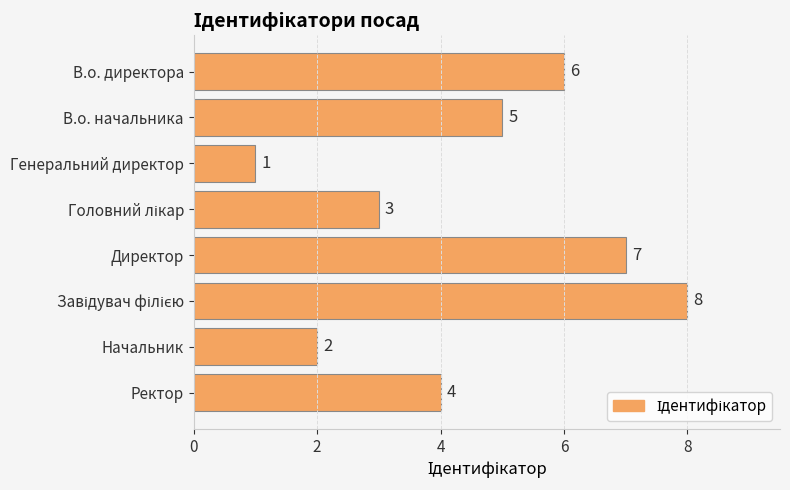

Reading top to bottom, transcribe all the data shown in this chart.

6	5	1	3	7	8	2	4